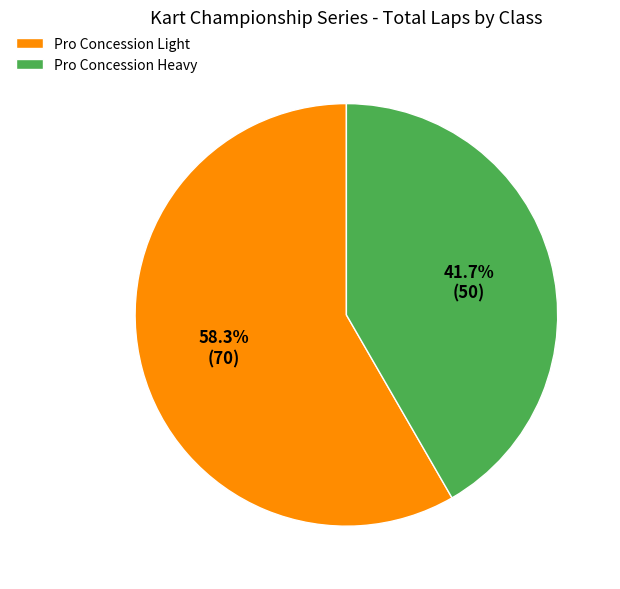

Is it true that Pro Concession Light is 16% of the pie?

False